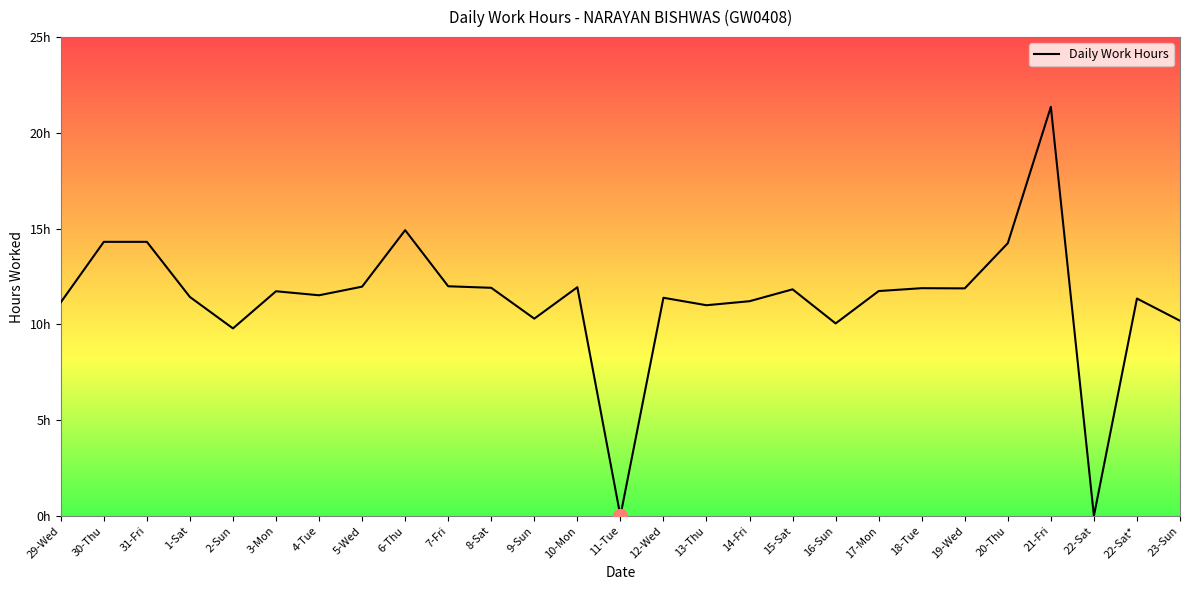

How many points are lower than both their immediate neighbors (excluding endpoints)?

8